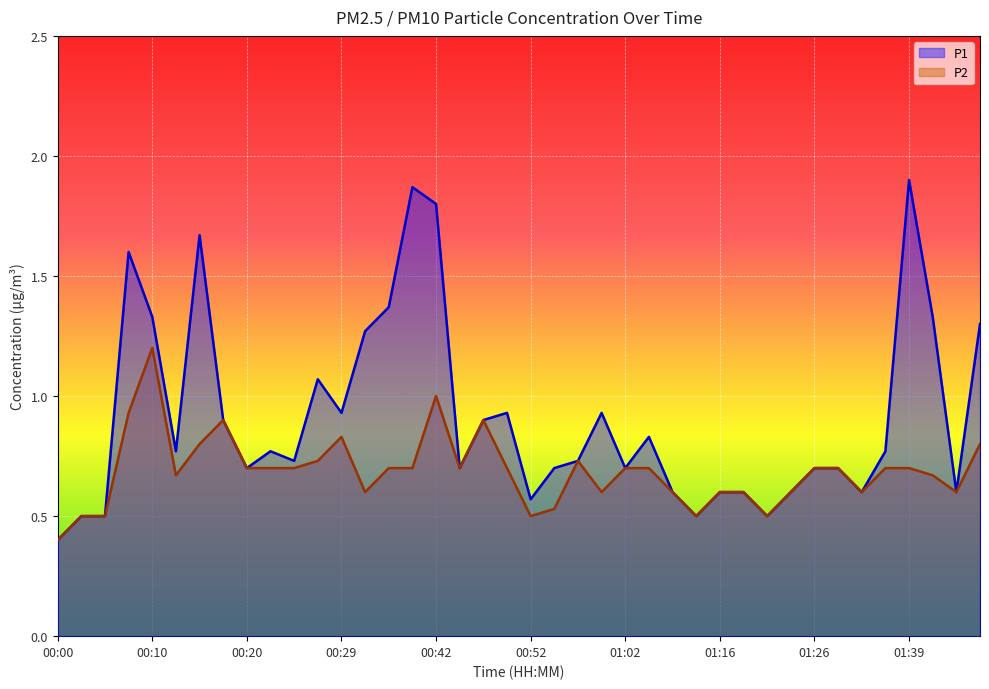

How many lines are shown in the chart?

2